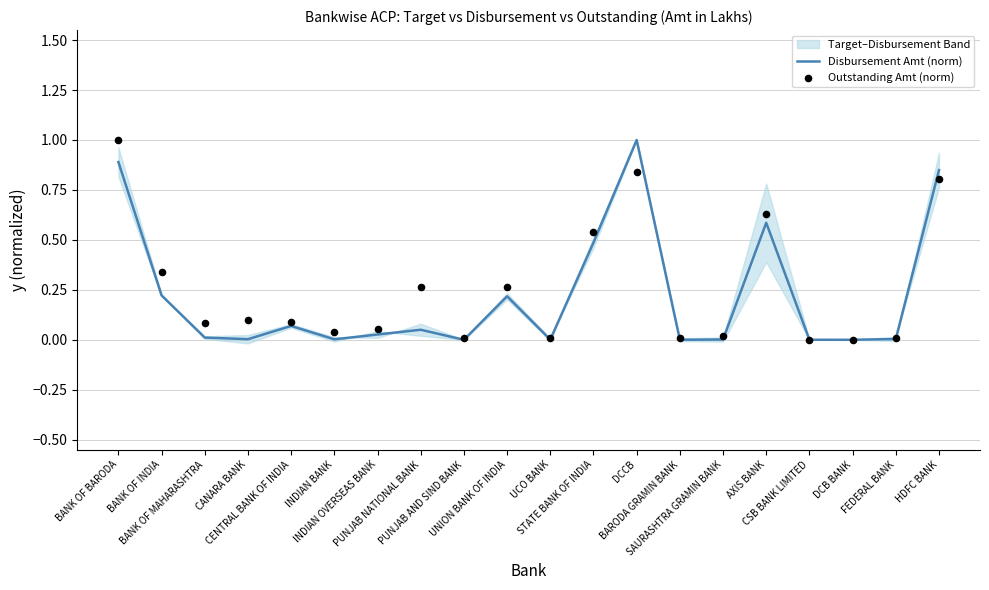

What is the total value across all series at DCCB?

1.8